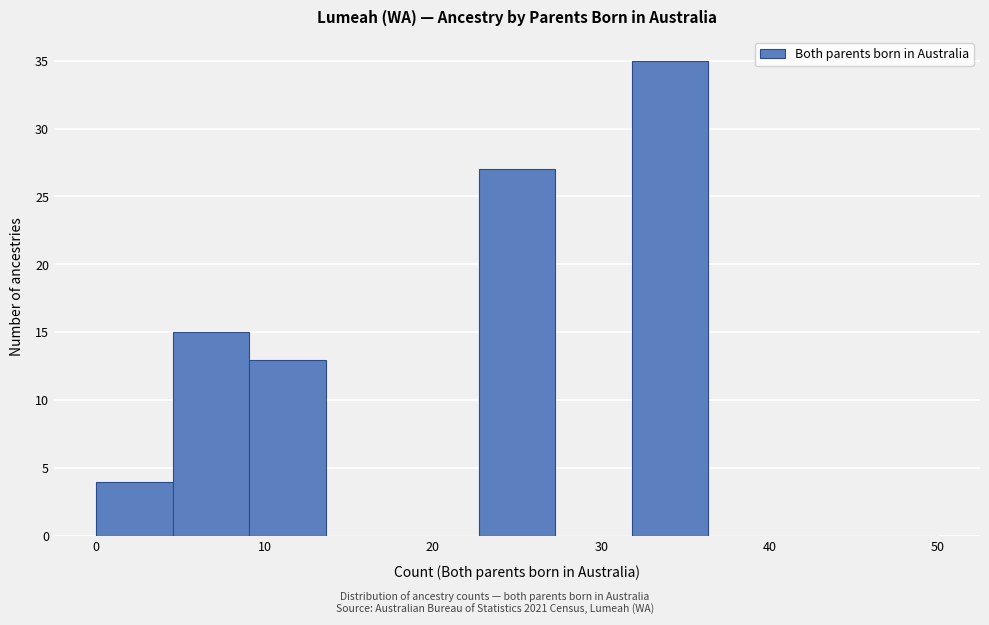

How tall is the bar that spans 9 to 14 on the x-axis? Neither the bar edges nor the heights are printed on the chart, so give them approximately, as read against the axes.

13